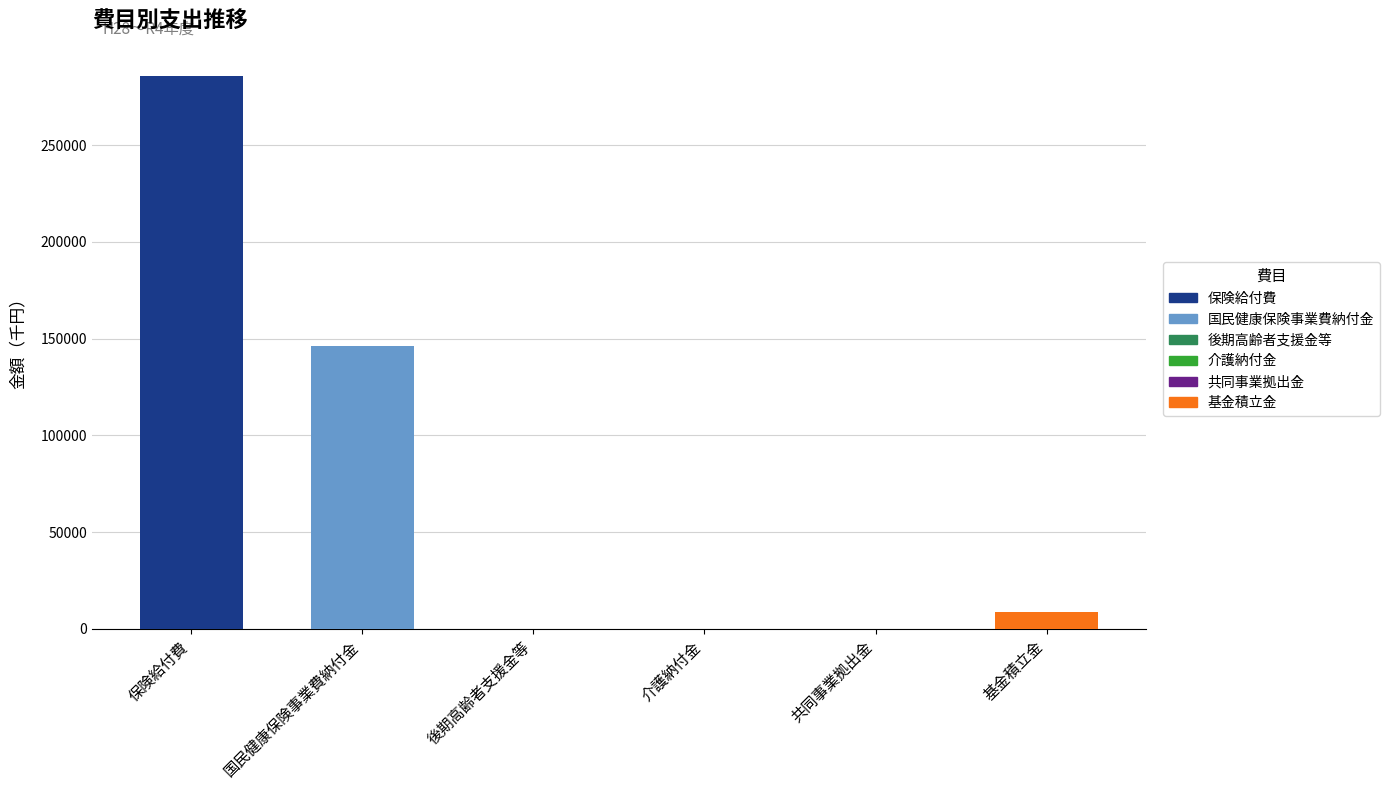

Are the bars horizontal?

No